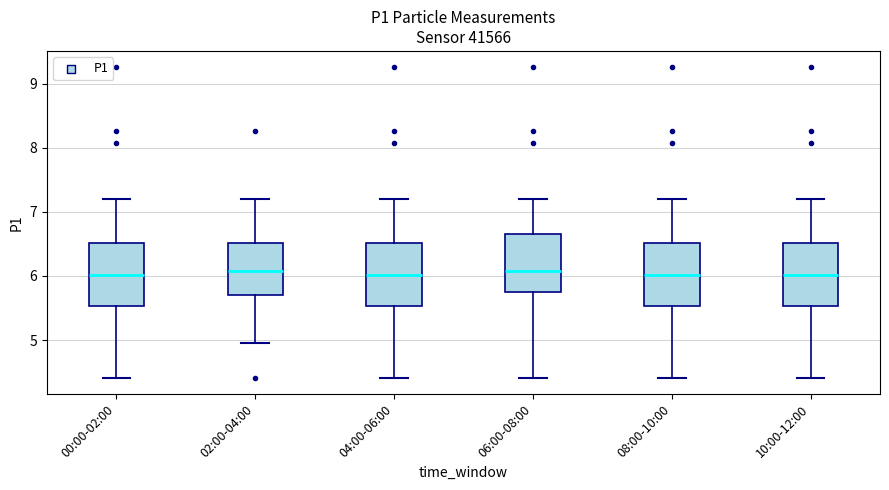

Reading left to right, transcribe this box plot: for each box, give where its median line is, the range the box spans, and where its two whiskers end, as read against the y-axis. The values are not printed on the chart, so give them approximately, as read against the axis.

00:00-02:00: median 6.0, box 5.5 to 6.5, whiskers 4.4 to 7.2
02:00-04:00: median 6.1, box 5.7 to 6.5, whiskers 5.0 to 7.2
04:00-06:00: median 6.0, box 5.5 to 6.5, whiskers 4.4 to 7.2
06:00-08:00: median 6.1, box 5.7 to 6.7, whiskers 4.4 to 7.2
08:00-10:00: median 6.0, box 5.5 to 6.5, whiskers 4.4 to 7.2
10:00-12:00: median 6.0, box 5.5 to 6.5, whiskers 4.4 to 7.2